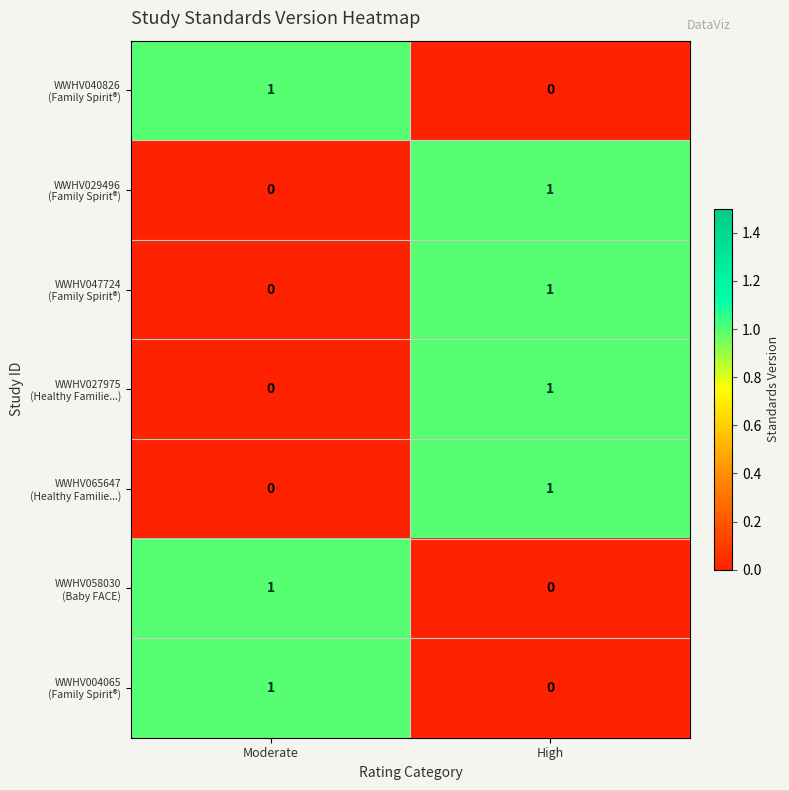

What is the total value across all series at High?

4